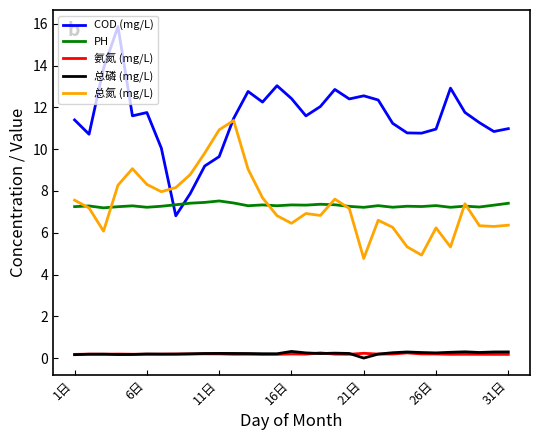

How many categories are shown in the chart?

31